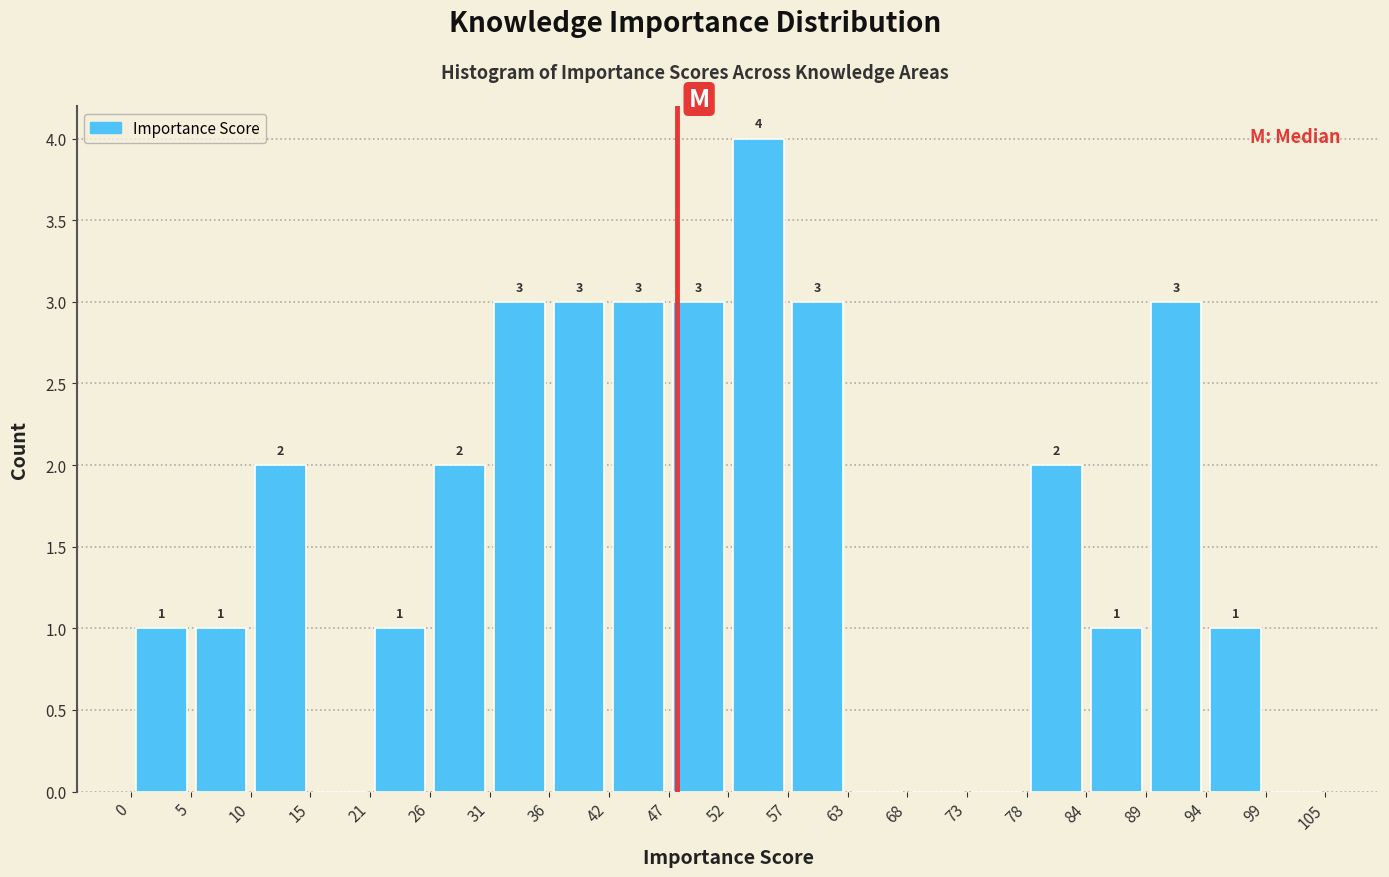

Over which range of the x-axis is the bar tallest?

52 to 57